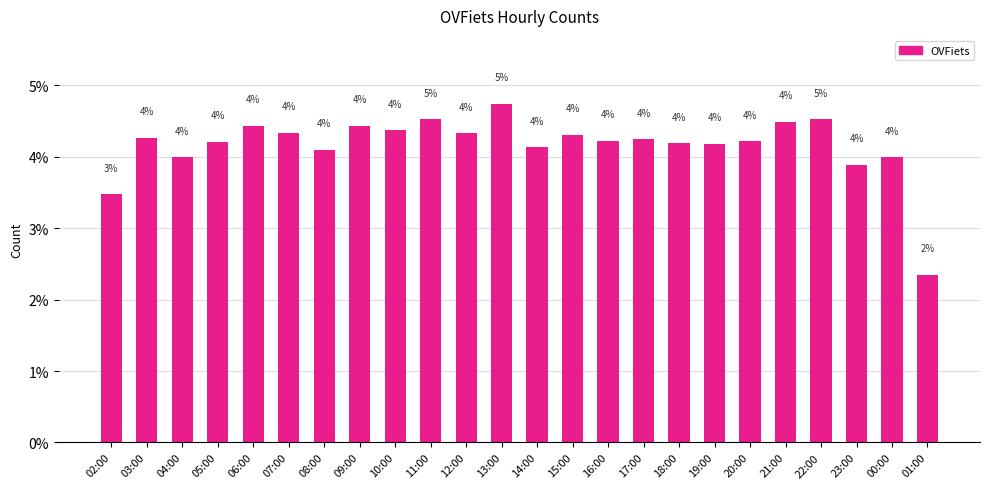

Where is the data nearest to the value 3?

02:00